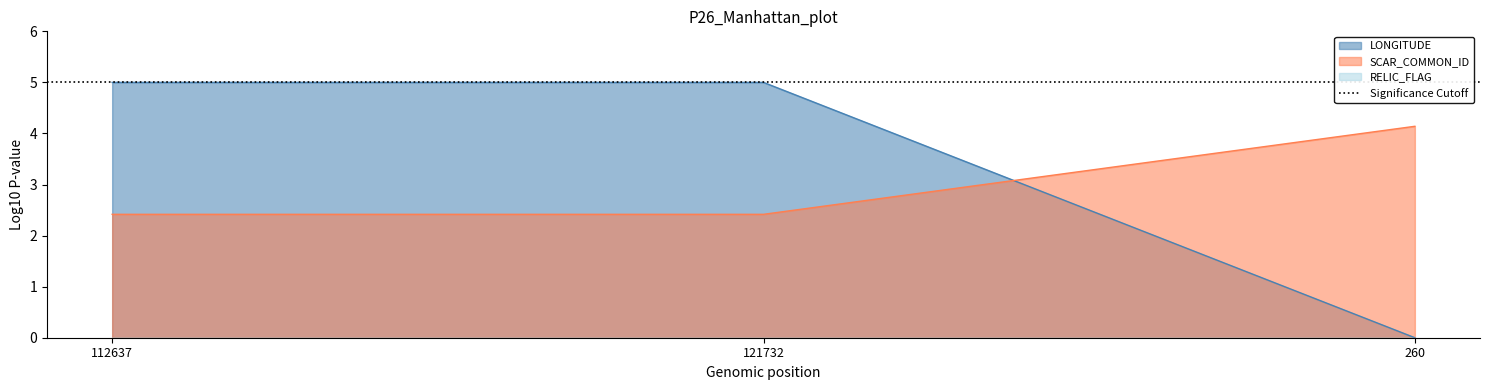

What is the difference between the highest and lowest values at 121732?

2.6